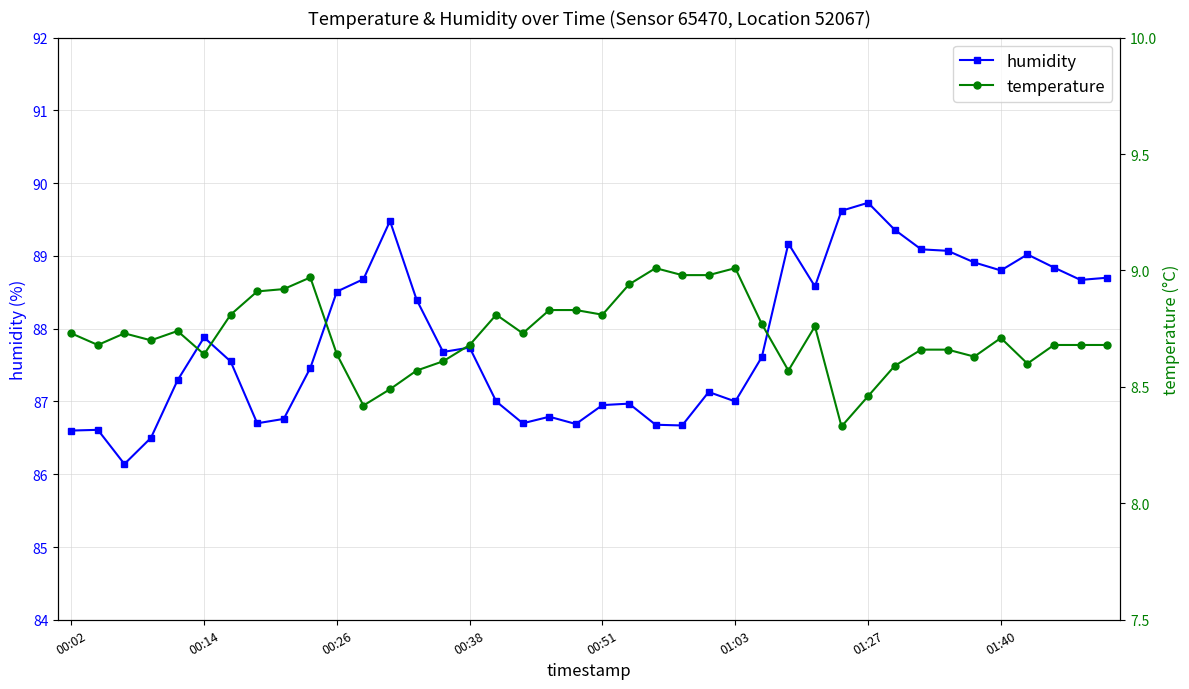

What are all the series names shown in the legend?

humidity, temperature